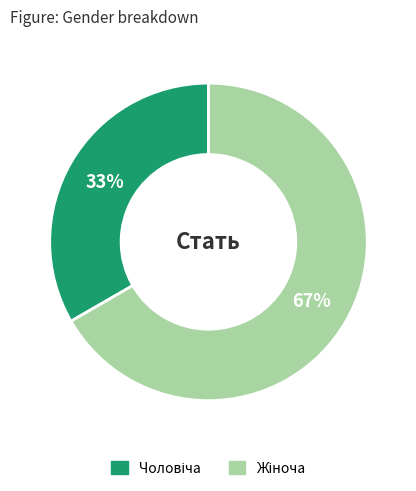

Is there any slice that represents more than half of the pie?

Yes